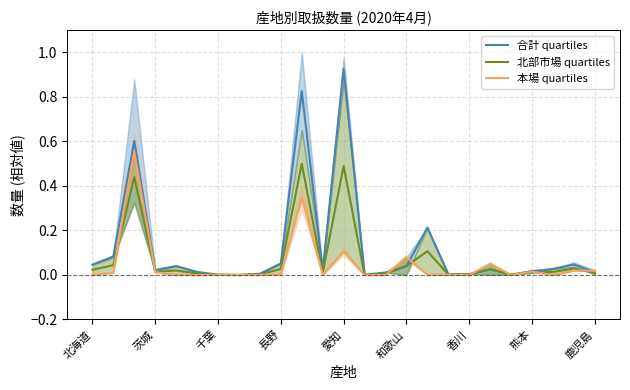

True or false: 北部市場 quartiles and 本場 quartiles intersect in this chart.

True